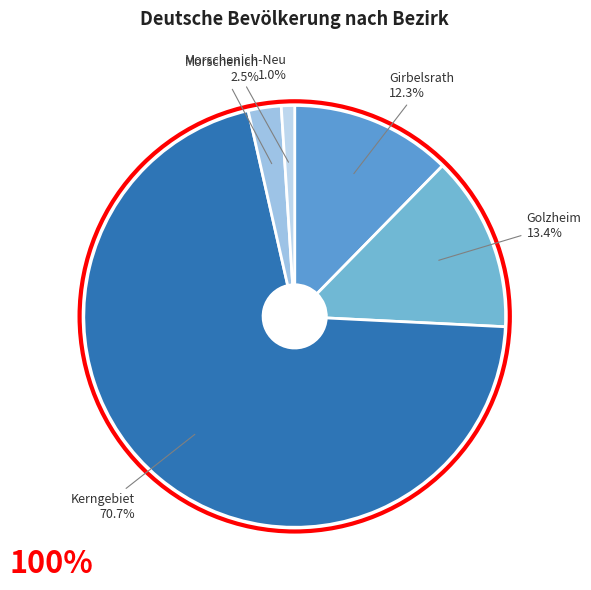

Does Golzheim account for over 50% of the chart?

No